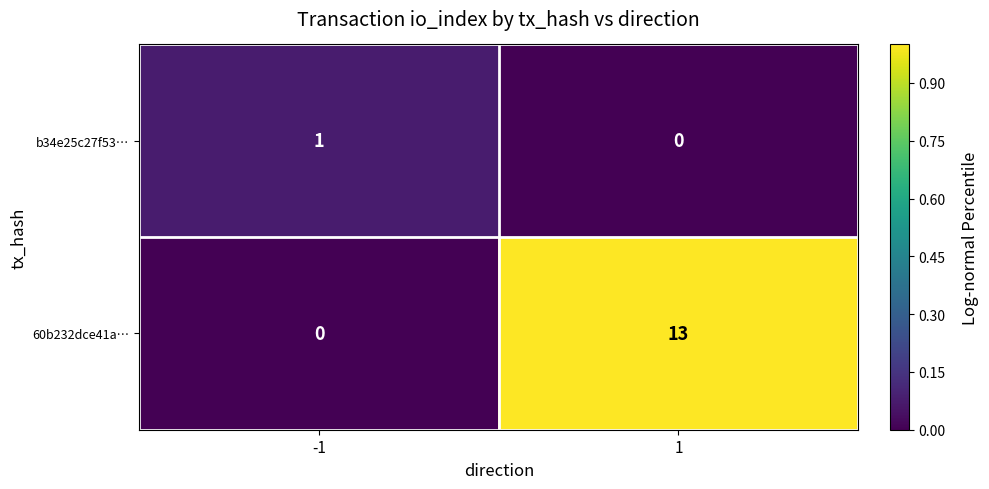

What is the greatest value displayed?

13